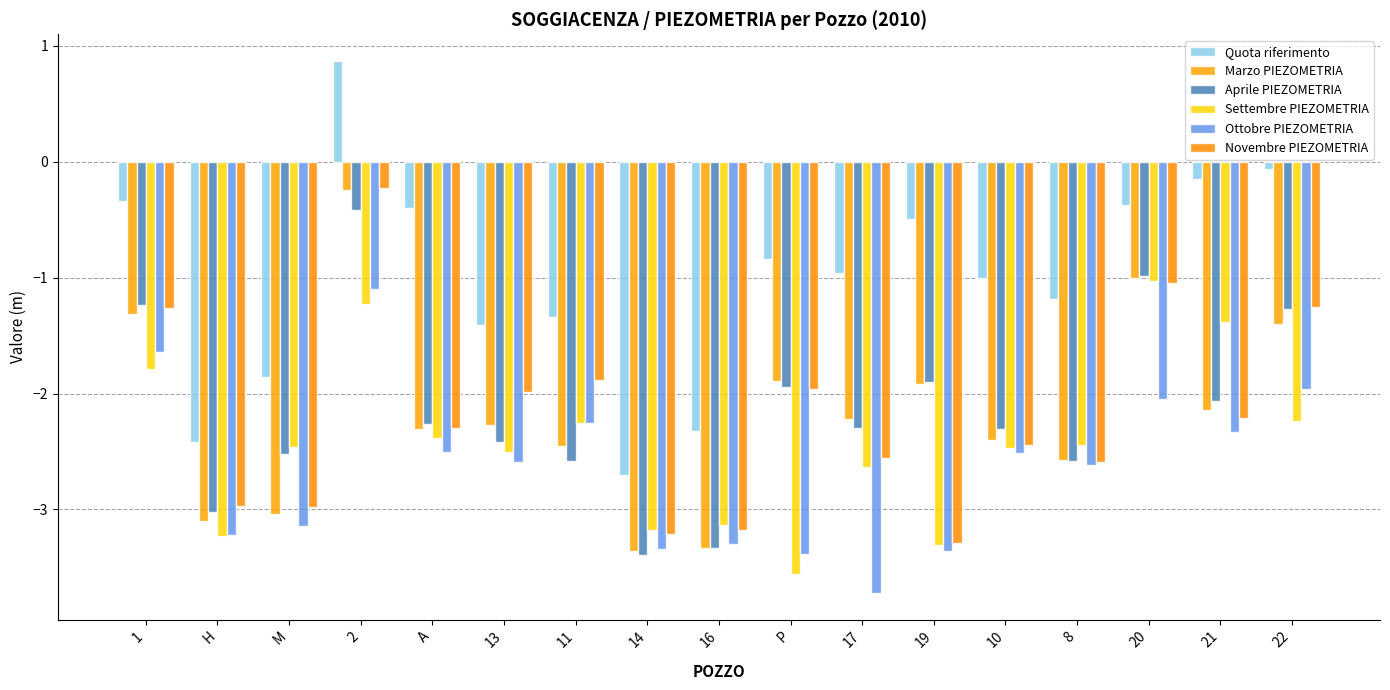

Rank the categories by Quota riferimento value from lowest to highest.

14, H, 16, M, 13, 11, 8, 10, 17, P, 19, A, 20, 1, 21, 22, 2